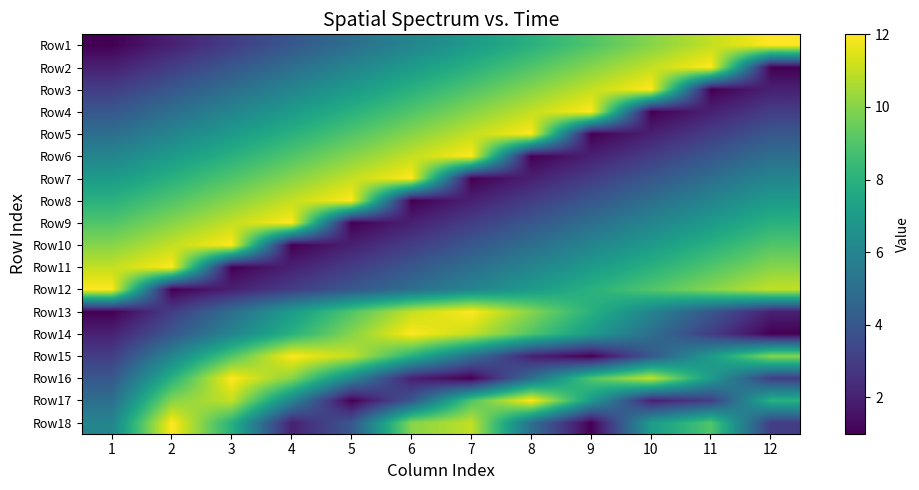

Which has a higher value, 11 or 6?

11